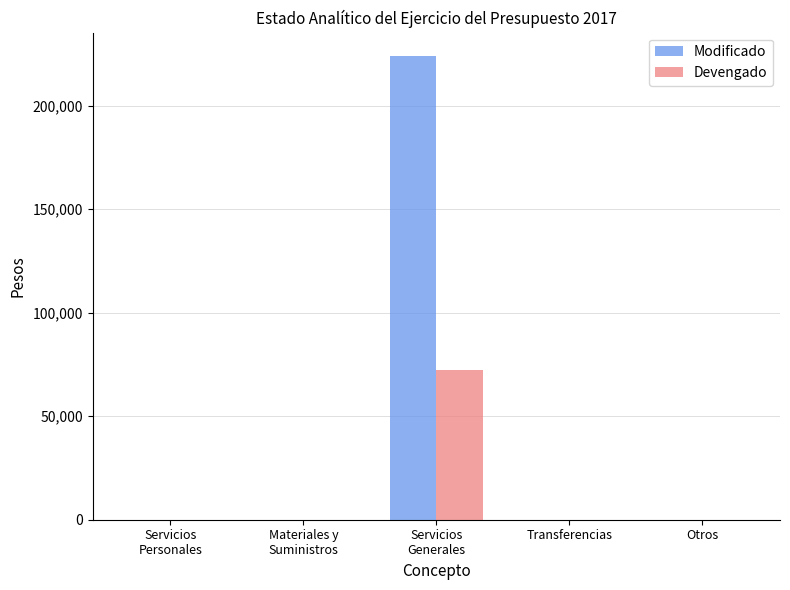

Reading left to right, extract all data points from this chart.

Modificado: Servicios
Personales=0.0	Materiales y
Suministros=0.0	Servicios
Generales=223986.3	Transferencias=0.0	Otros=0.0
Devengado: Servicios
Personales=0.0	Materiales y
Suministros=0.0	Servicios
Generales=72166.0	Transferencias=0.0	Otros=0.0